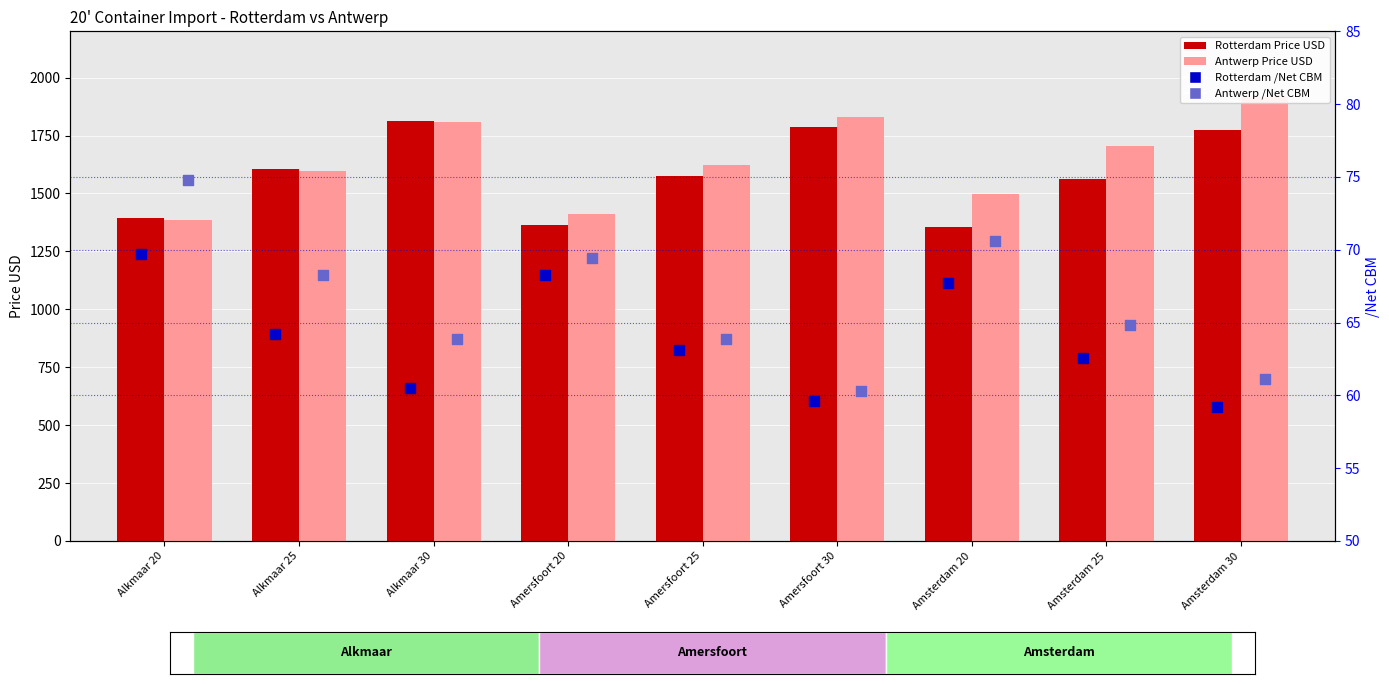

At which category is the sum across all series the highest?

Amsterdam 30